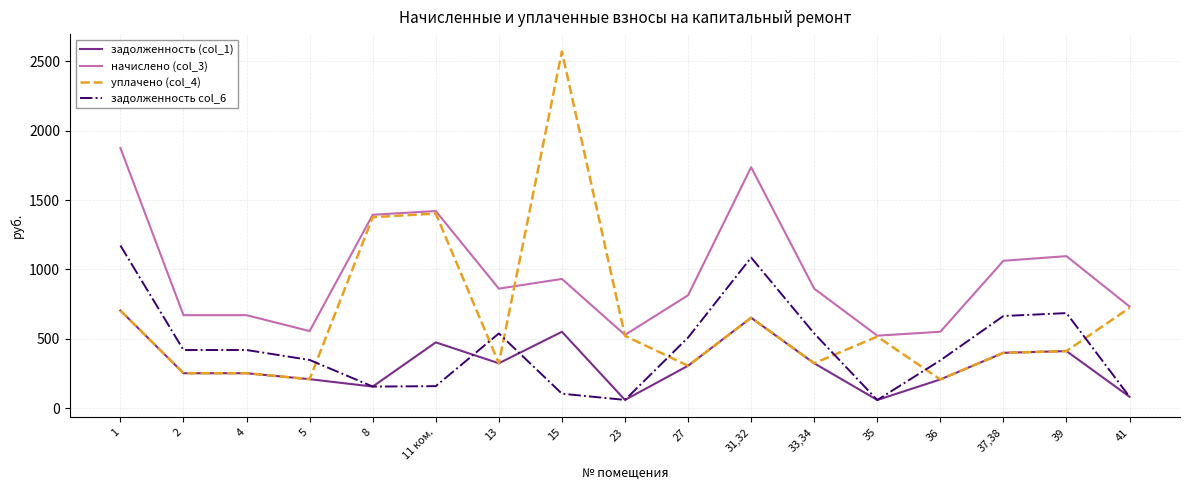

What is the difference between the second highest and minimum values in the начислено (col_3) series?

1214.5